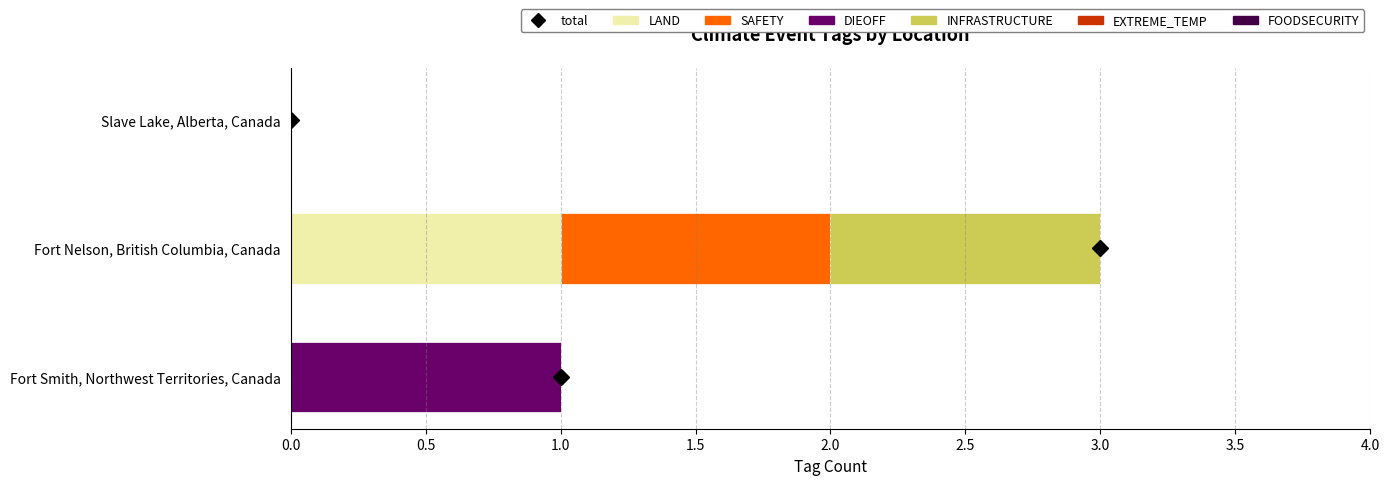

At which category is the sum across all series the highest?

Fort Nelson, British Columbia, Canada